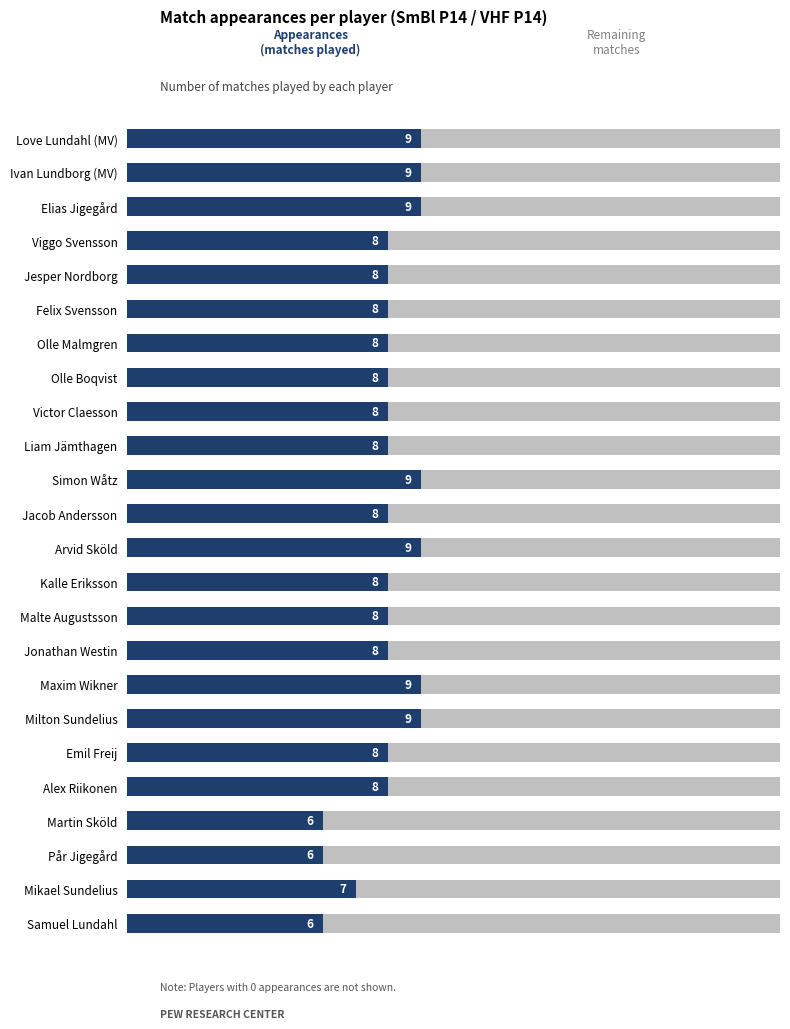

The value of Yes, probably would wear a mask at Milton Sundelius is 2. True or false?

False